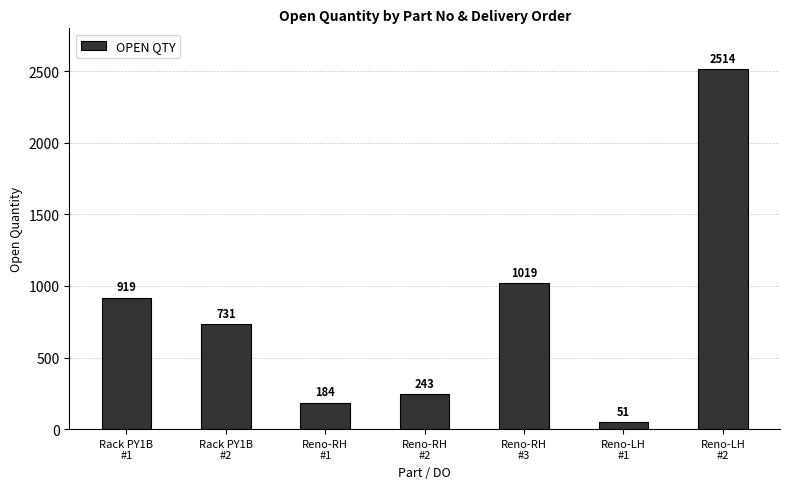

What is the value of the 4th bar from the left?

243